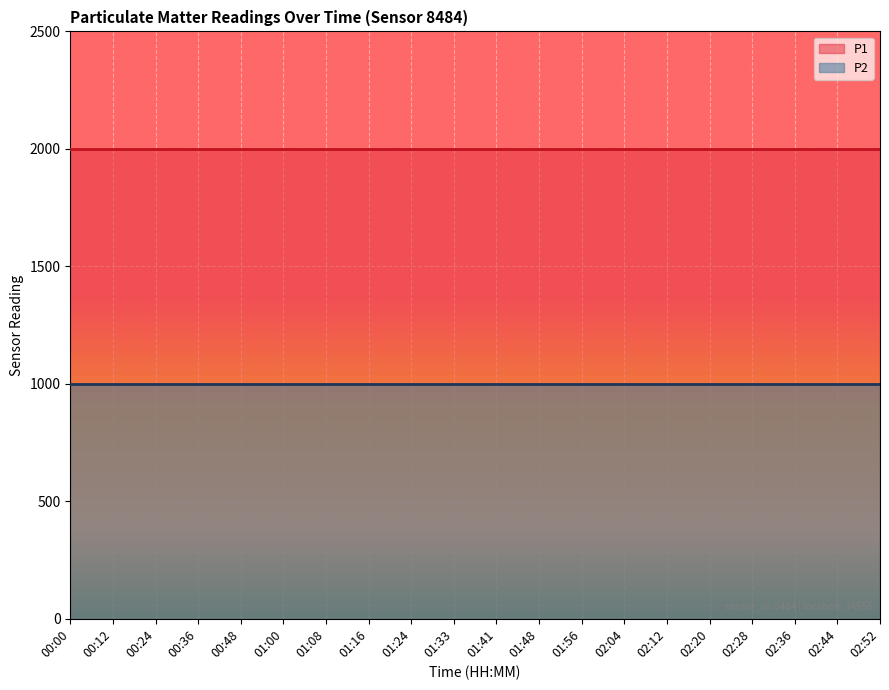

What is the sum of the P2 values at 01:08 and 00:00?

1999.8